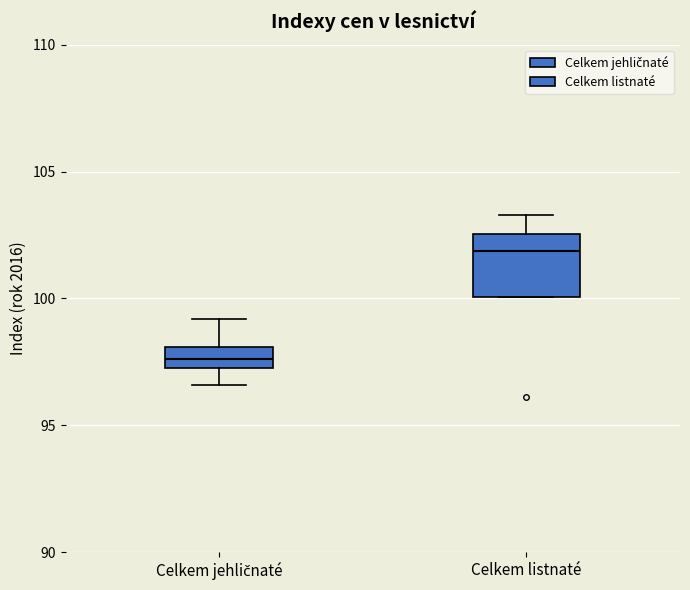

Comparing the boxes themselves (not the whiskers), which one is the tallest?

Celkem listnaté